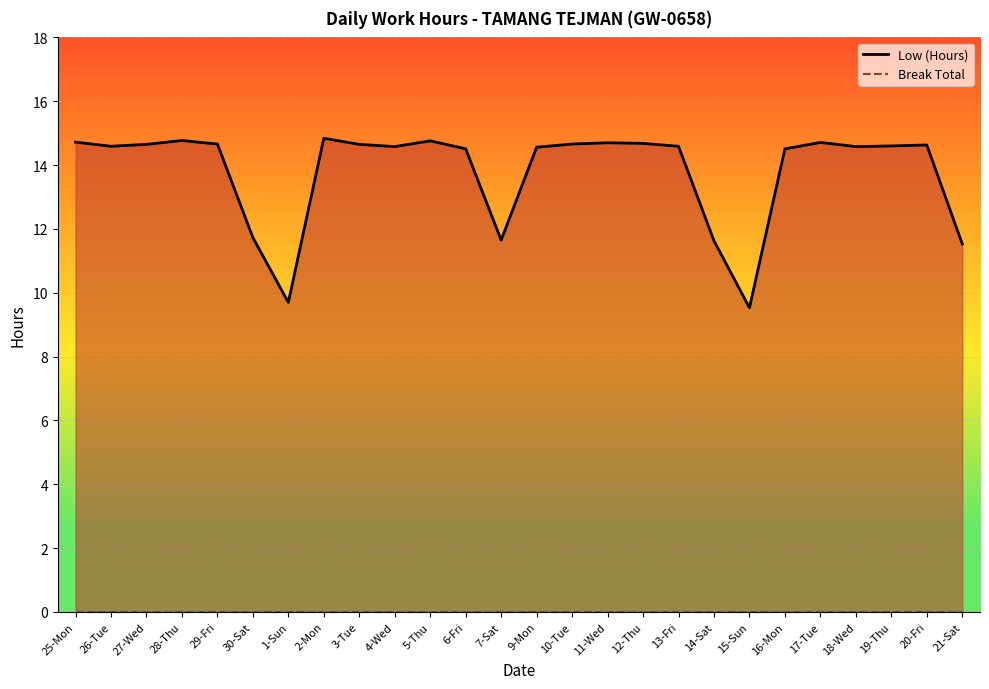

Which category has the highest value in the Break Total line series?

25-Mon